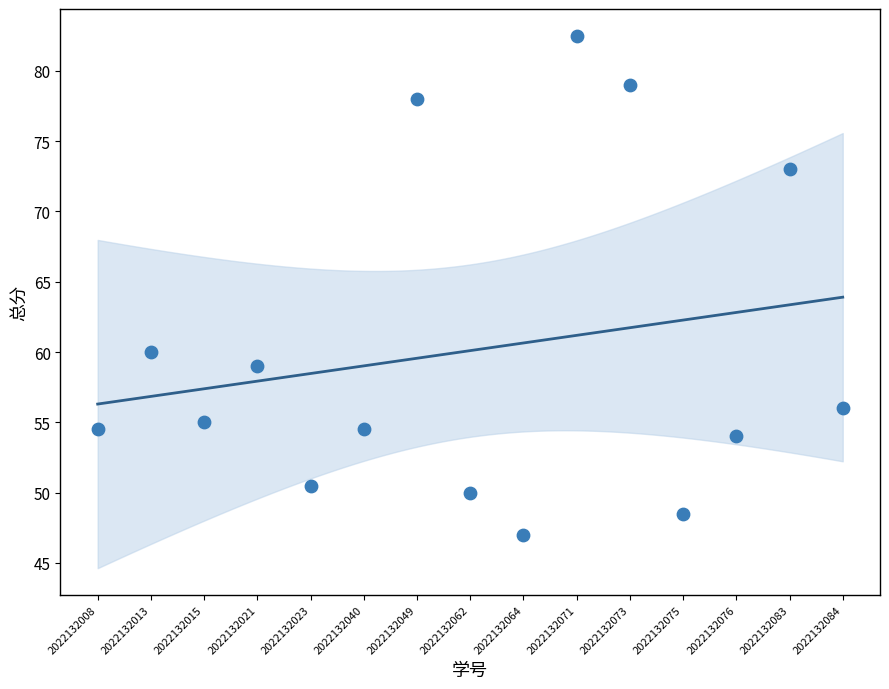

What is the range of Y values (max minus min)?

35.5